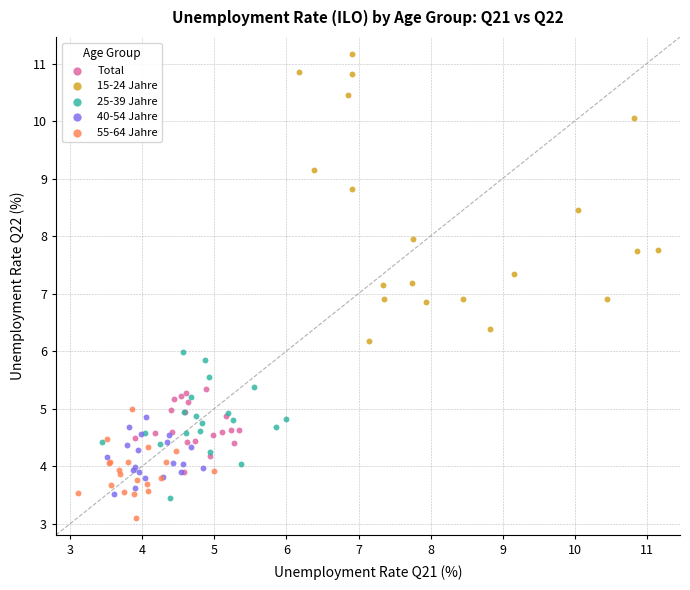

Which series has the largest Y range (max minus min)?

15-24 Jahre